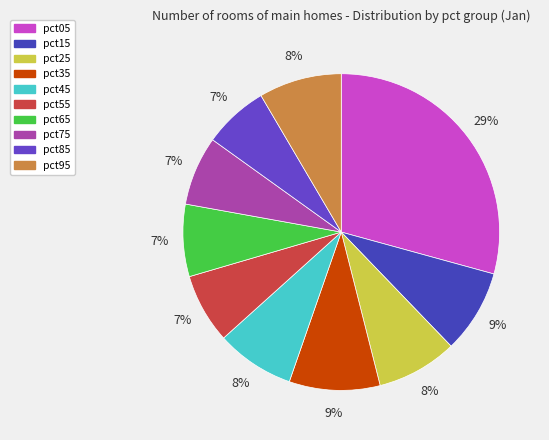

What is the change in value from pct35 to pct55?

-0.2